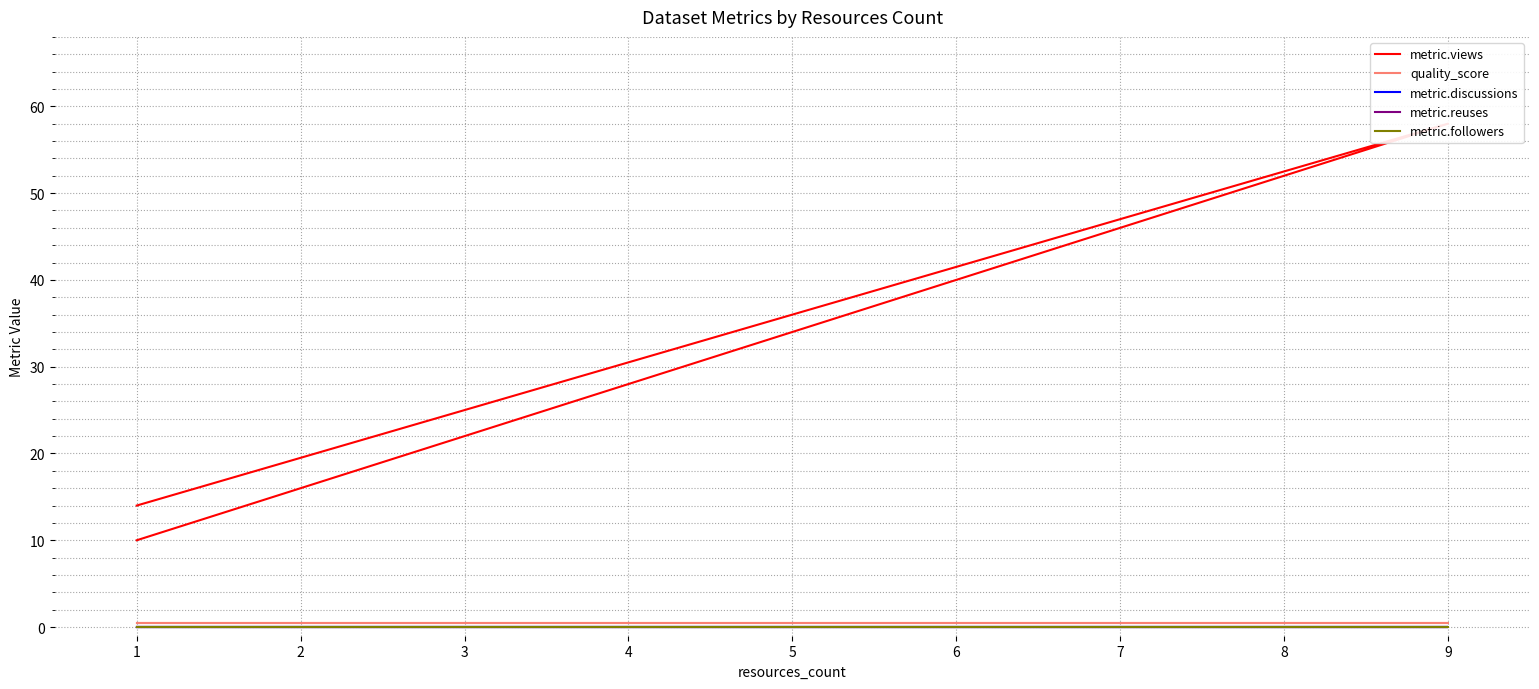

Reading right to left, transcribe all the data shown in this chart.

metric.views: 14.0	58.0	10.0
quality_score: 0.4	0.4	0.4
metric.discussions: 0.0	0.0	0.0
metric.reuses: 0.0	0.0	0.0
metric.followers: 0.0	0.0	0.0